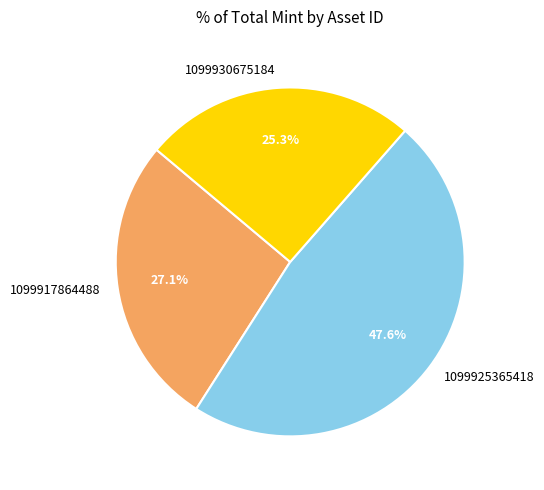

Which slice is the largest?

1099925365418